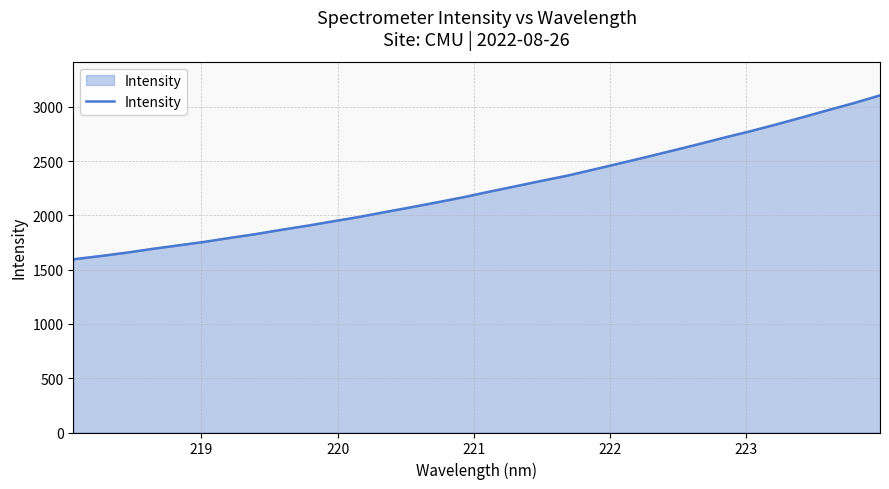

What is the greatest value displayed?

3104.8